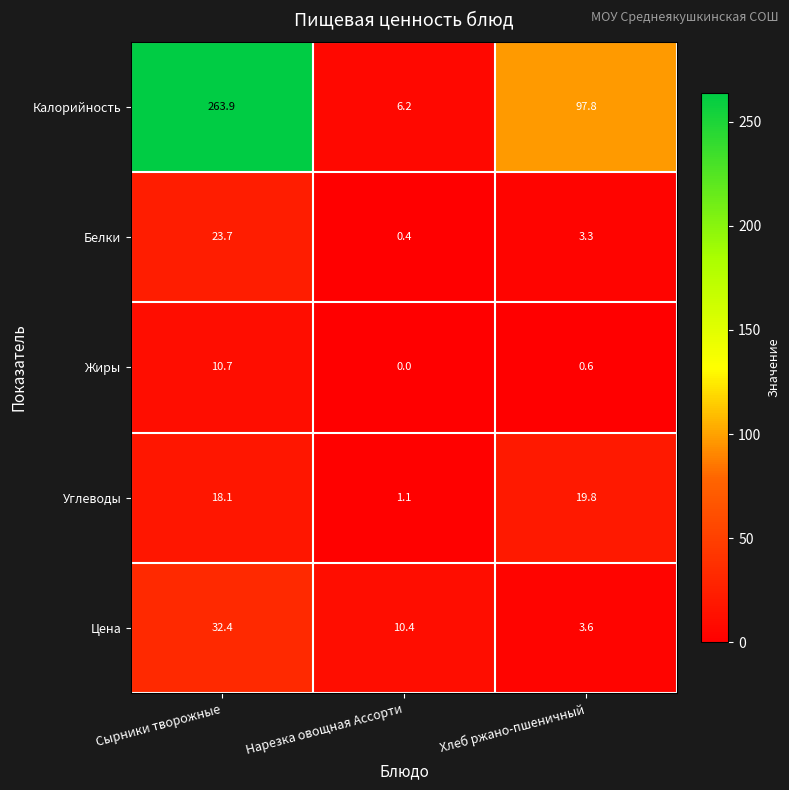

What is the average value of the Белки series?

9.1